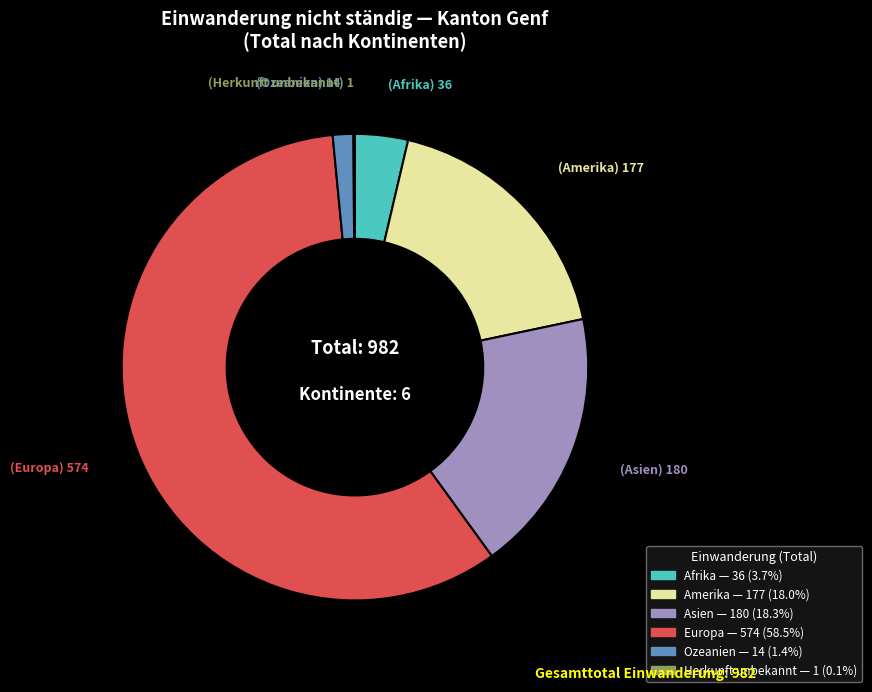

Which slice is the largest?

Europa